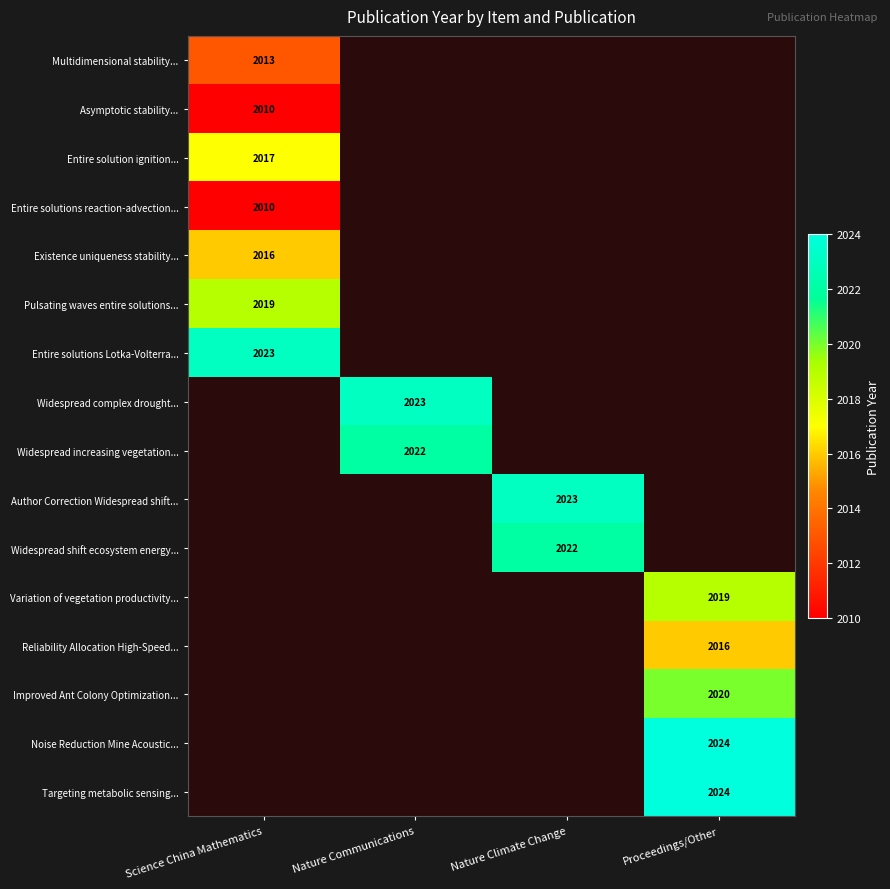

Is it true that Reliability Allocation High-Speed... equals 2918 at Proceedings/Other?

False